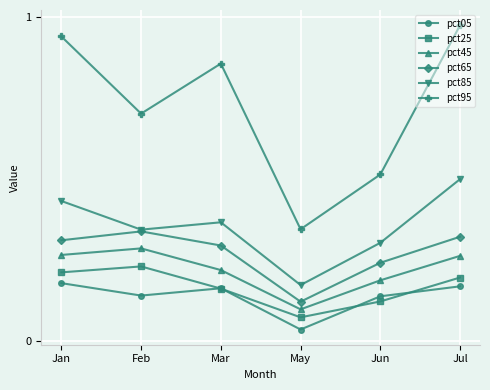

The pct95 series shows 0.5 at Jun. True or false?

True